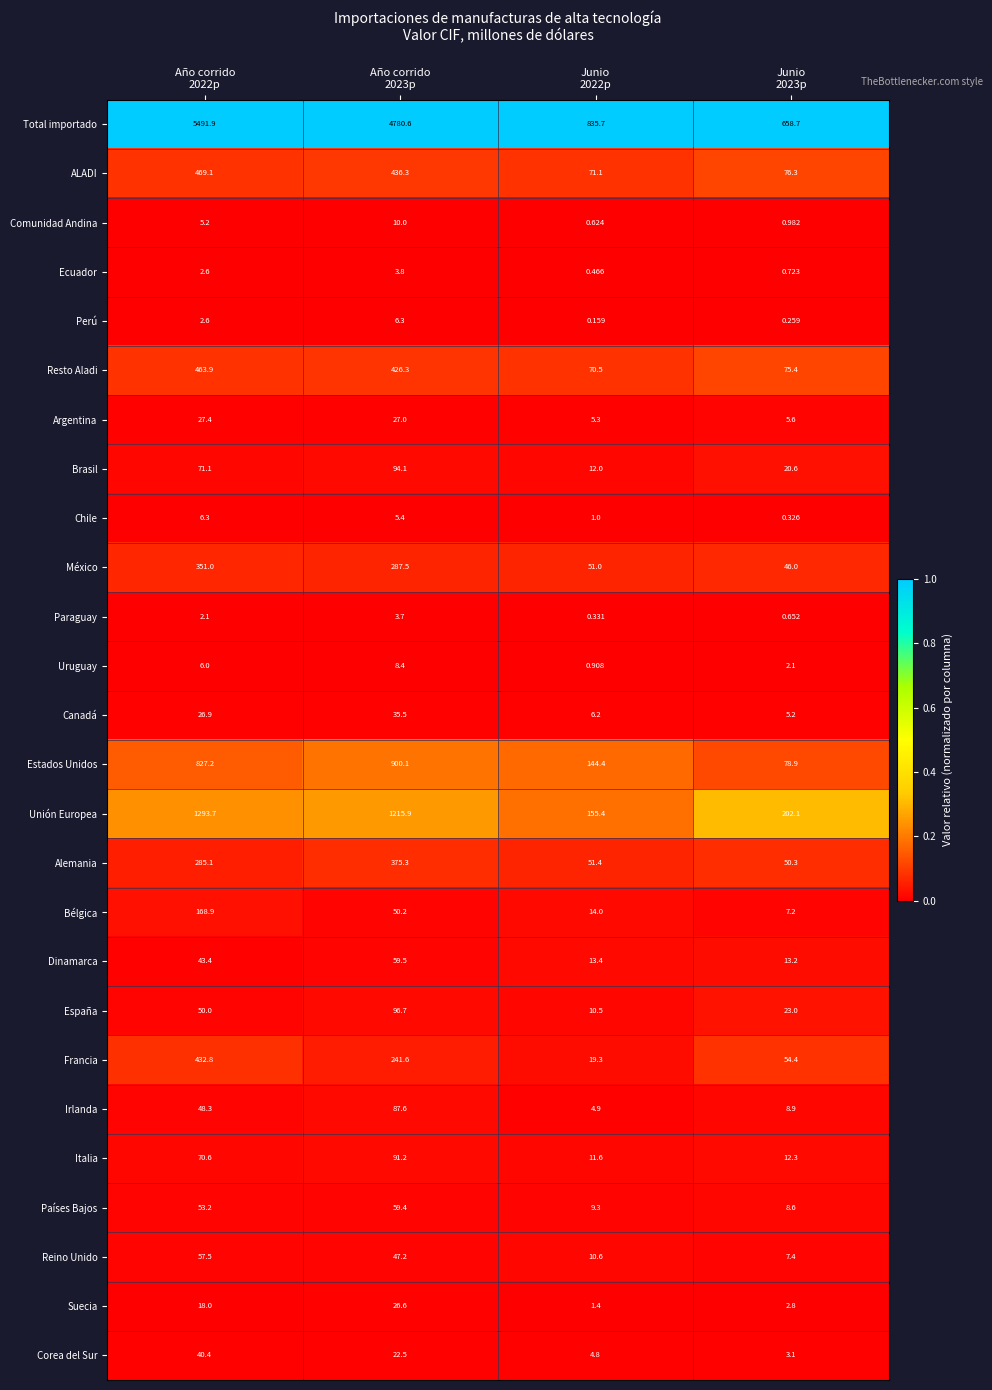

Which series has the largest total across all categories?

Total importado